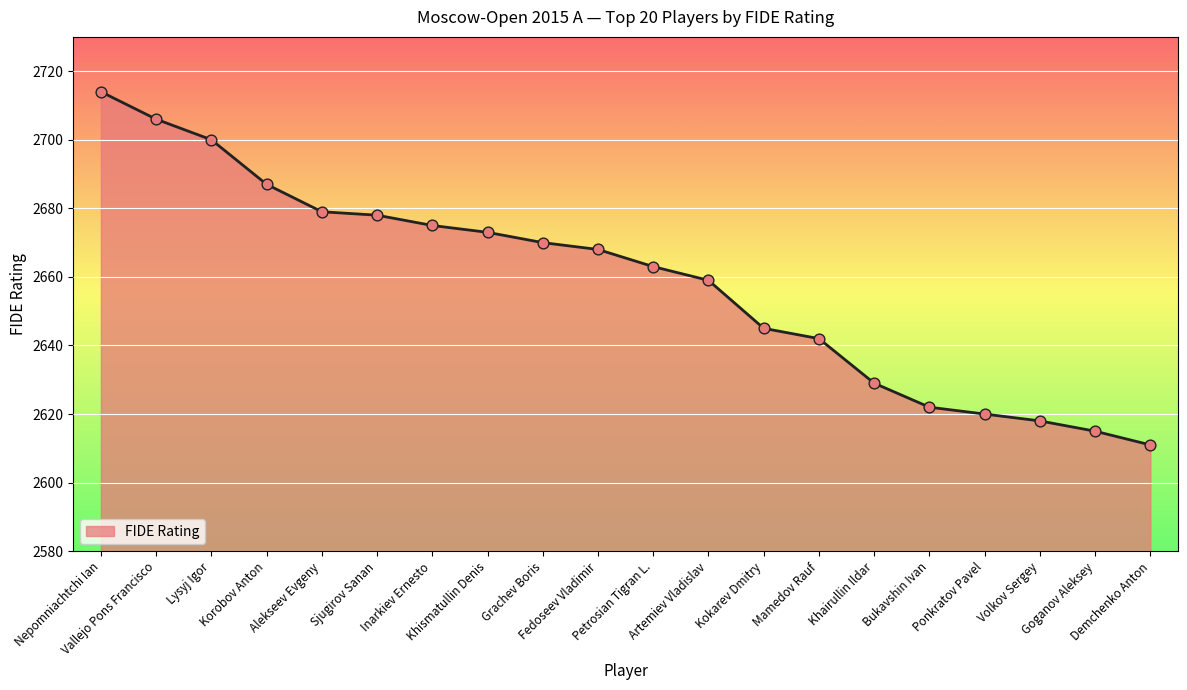

What is the change in value from Alekseev Evgeny to Fedoseev Vladimir?

-11